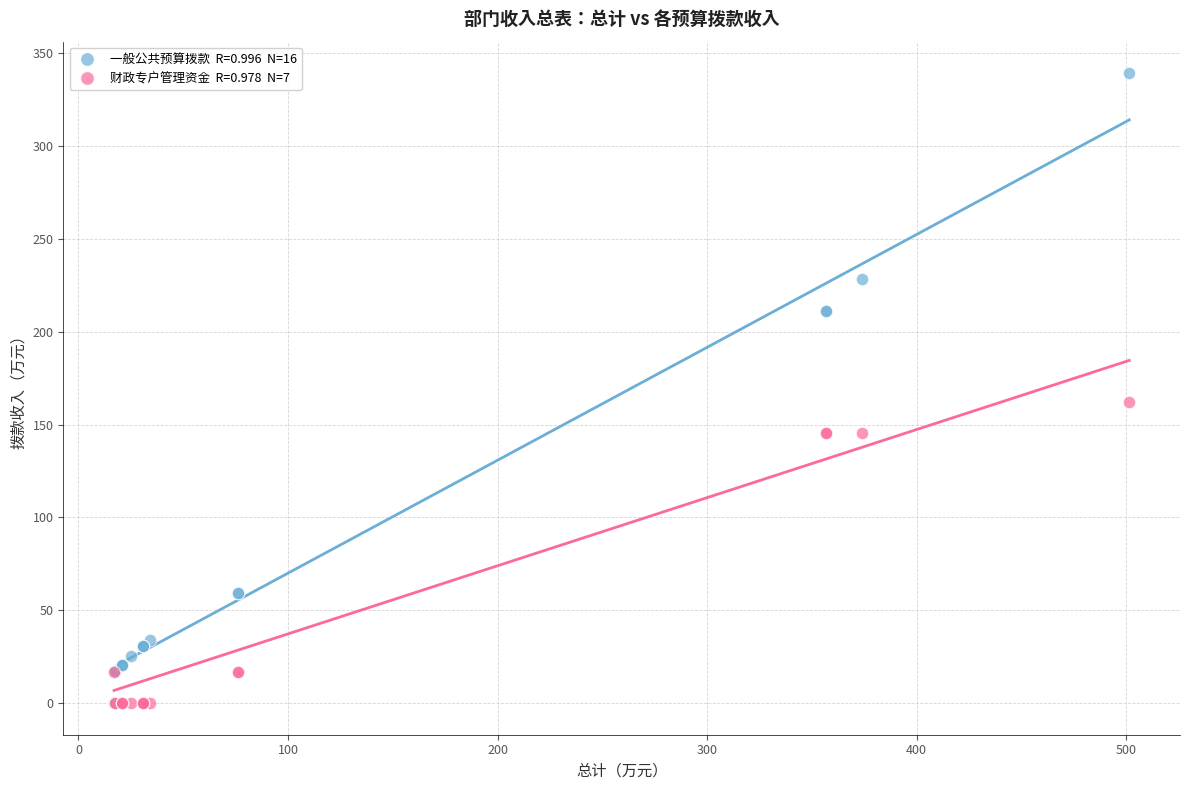

Across all series, what Y value is closest to 169?

162.3